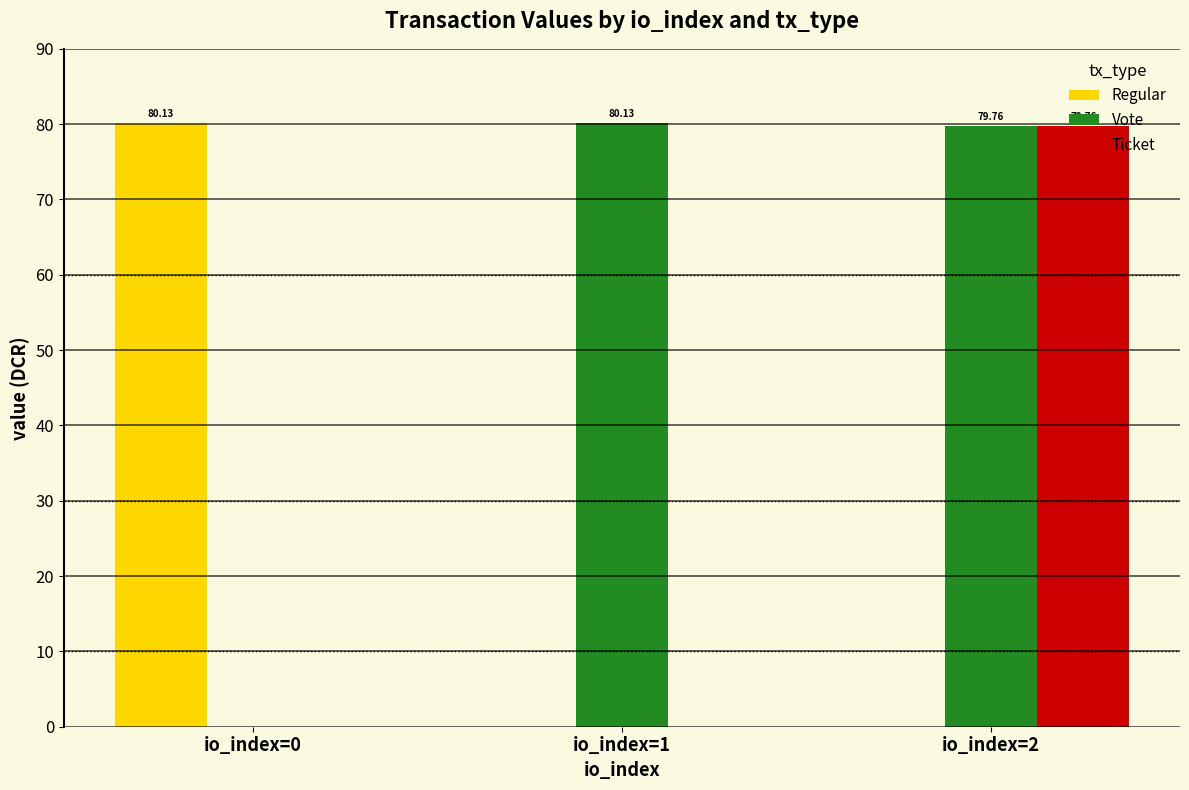

The Regular series shows 0.0 at io_index=2. True or false?

True